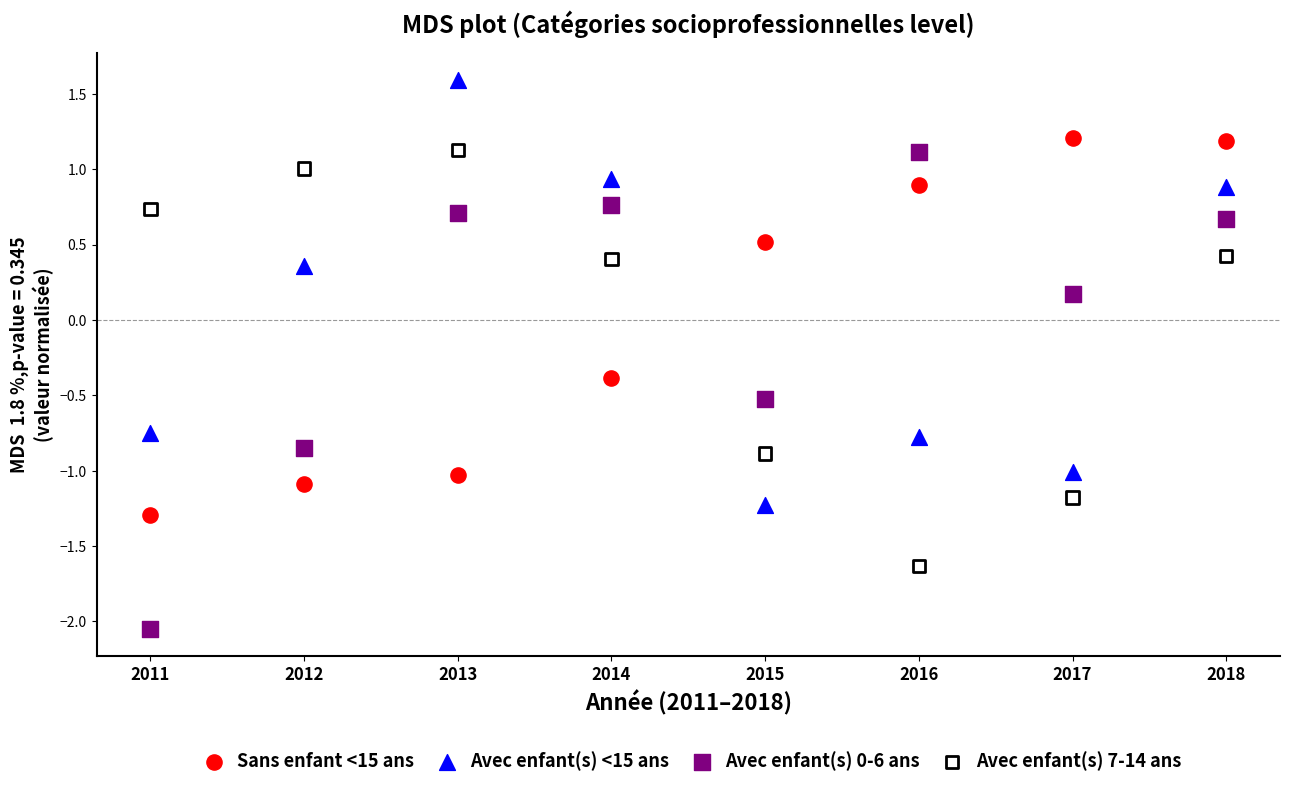

In the Avec enfant(s) 7-14 ans series, what Y value is closest to 0?

0.4